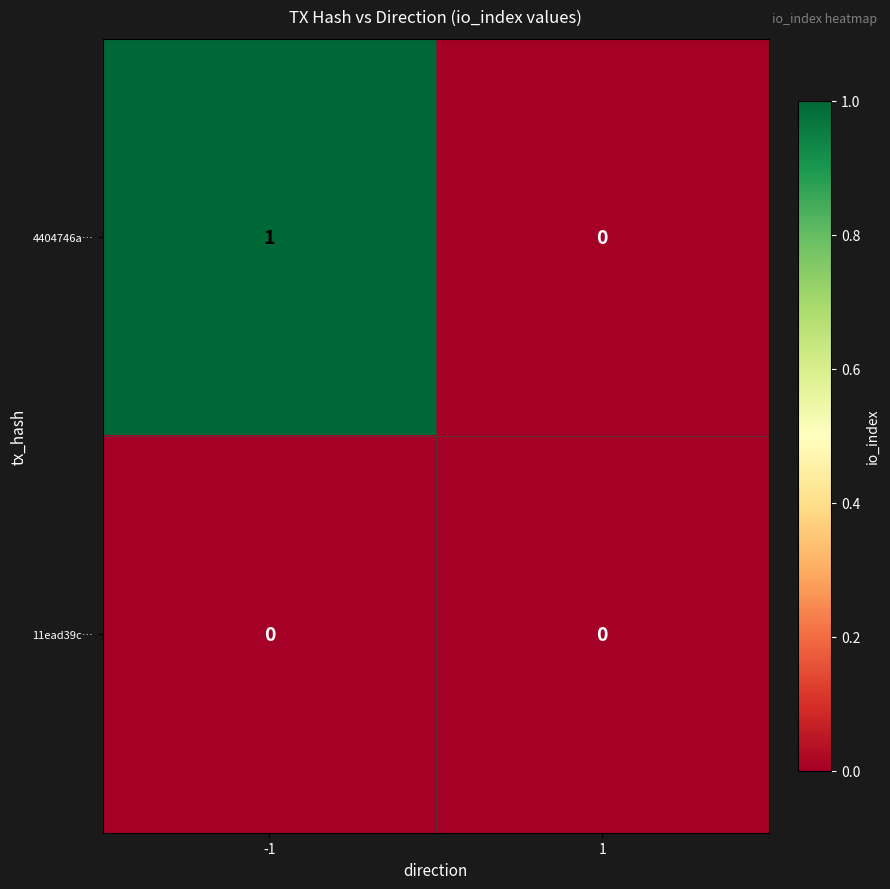

Which series has the largest total across all categories?

4404746a…